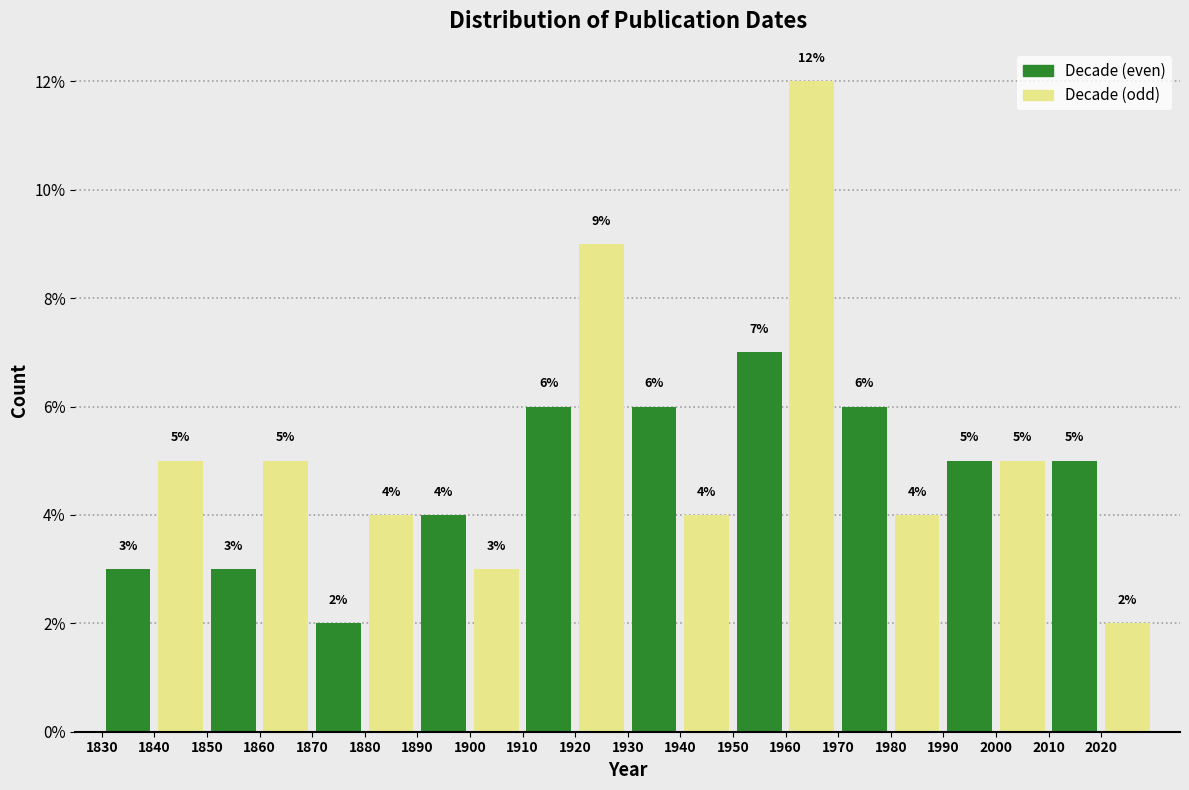

At which category is the sum across all series the highest?

1960